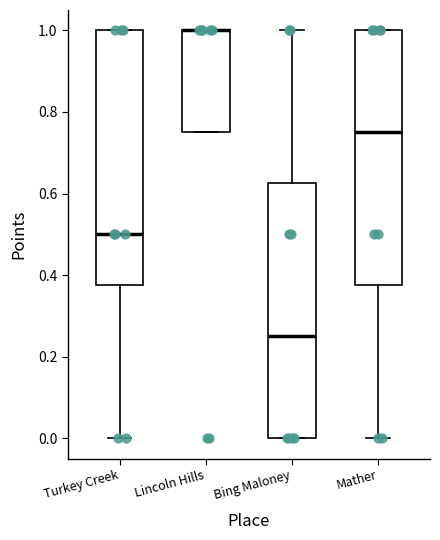

Reading left to right, read every box against the y-axis: the position of its median line, the range the box covers, and the ends of its whiskers. The values are not printed on the chart, so give them approximately, as read against the axis.

Turkey Creek: median 0.50, box 0.38 to 1.00, whiskers 0.00 to 1.00
Lincoln Hills: median 1.00 (drawn on the box's upper edge), box 0.76 to 1.00, whiskers 0.76 to 1.00
Bing Maloney: median 0.26, box 0.00 to 0.62, whiskers 0.00 to 1.00
Mather: median 0.76, box 0.38 to 1.00, whiskers 0.00 to 1.00